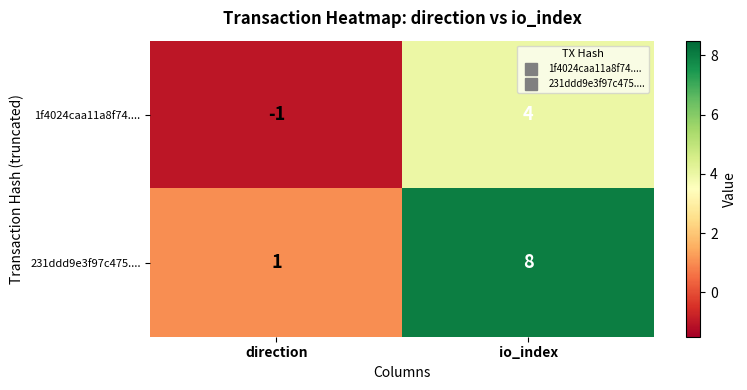

Reading left to right, extract all data points from this chart.

1f4024caa11a8f74....: -1	4
231ddd9e3f97c475....: 1	8